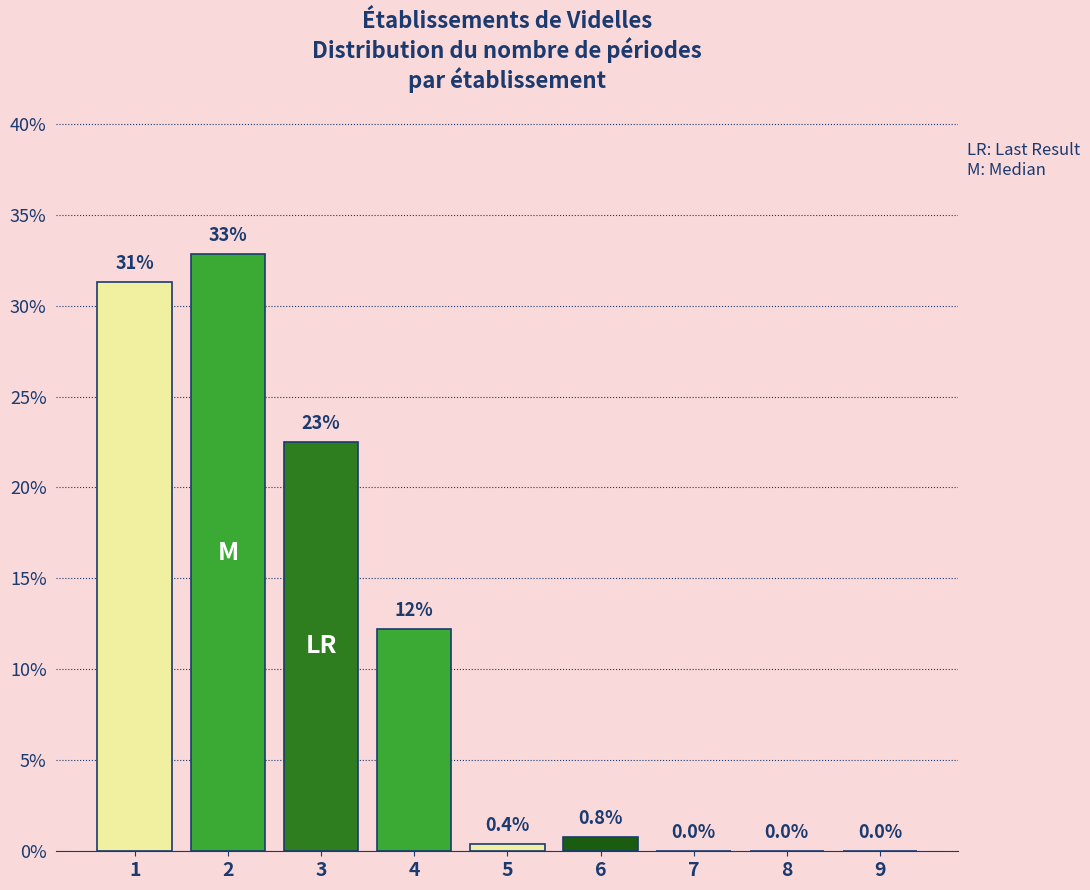

Reading right to left, what are all the values shown in this chart?

9=0.0	8=0.0	7=0.0	6=0.8	5=0.4	4=12.2	3=22.5	2=32.8	1=31.3